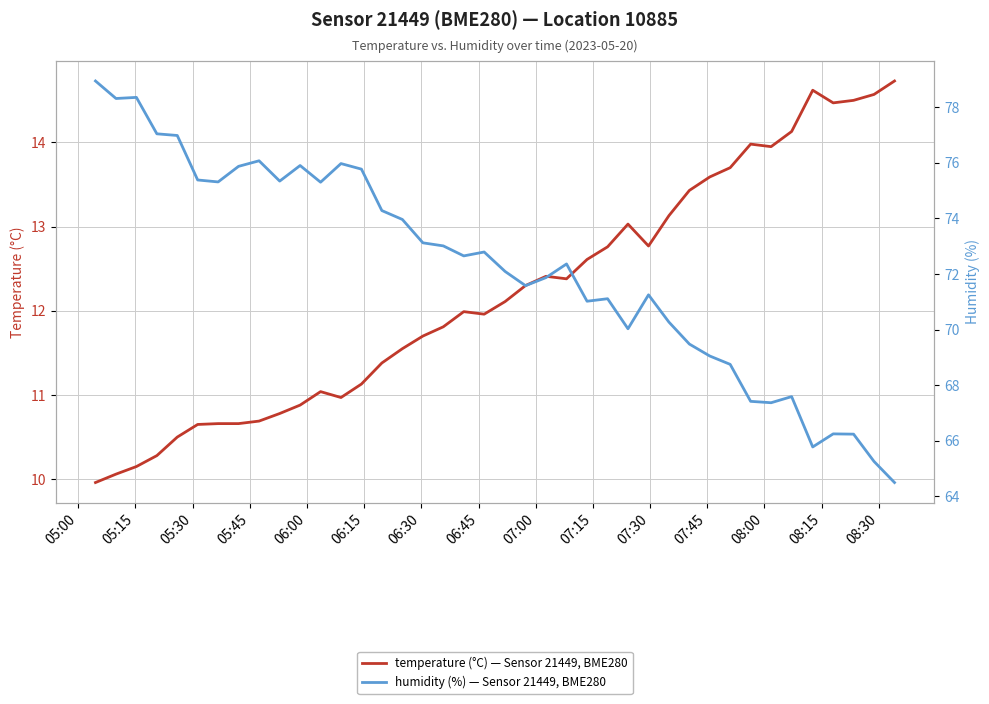

Rank the series by their maximum value, from highest to lowest.

humidity (%) — Sensor 21449, BME280, temperature (°C) — Sensor 21449, BME280